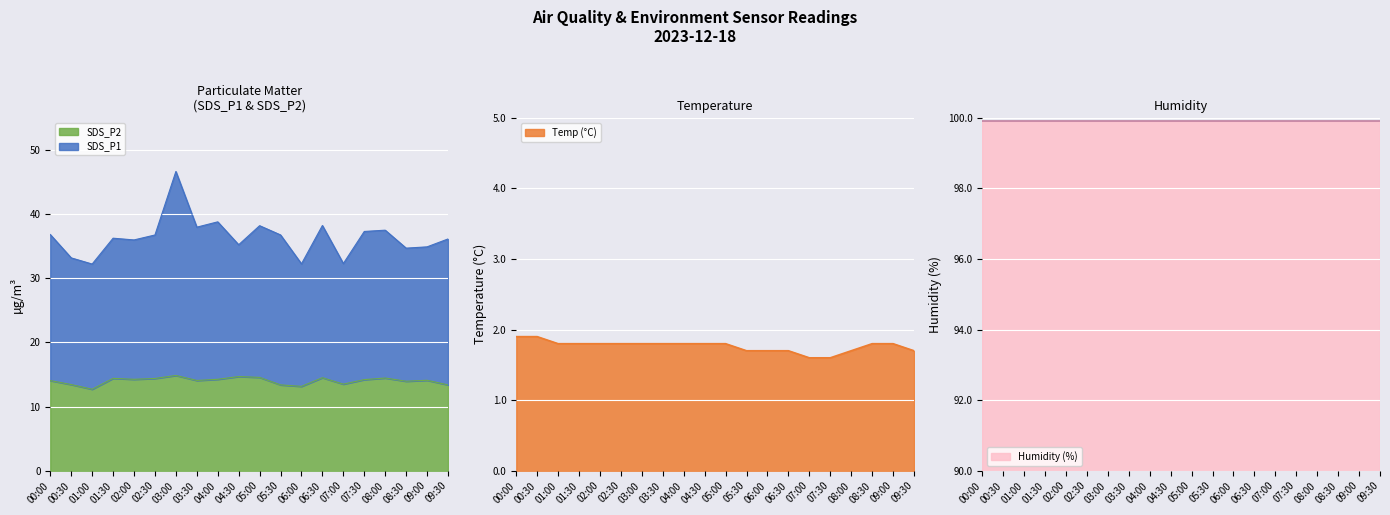

Read the SDS_P1 value at 05:00.

38.2